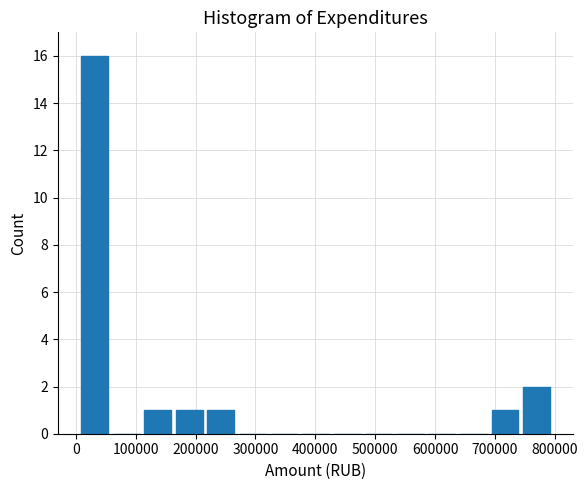

Reading left to right, transcribe this chart: for each bar, give the range it covers on the x-axis and its height. Neither the bar edges nor the heights are printed on the chart, so give them approximately, as read against the axes.

10000 to 60000: 16
60000 to 110000: 0
110000 to 160000: 1
160000 to 220000: 1
220000 to 270000: 1
270000 to 320000: 0
320000 to 370000: 0
370000 to 430000: 0
430000 to 480000: 0
480000 to 530000: 0
530000 to 580000: 0
580000 to 640000: 0
640000 to 690000: 0
690000 to 740000: 1
740000 to 800000: 2